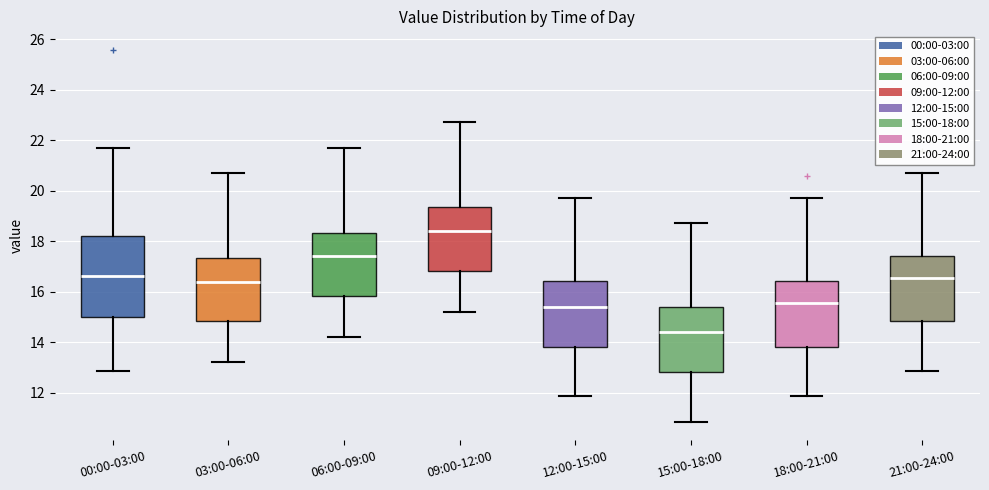

Which box has the lowest median line?

15:00-18:00